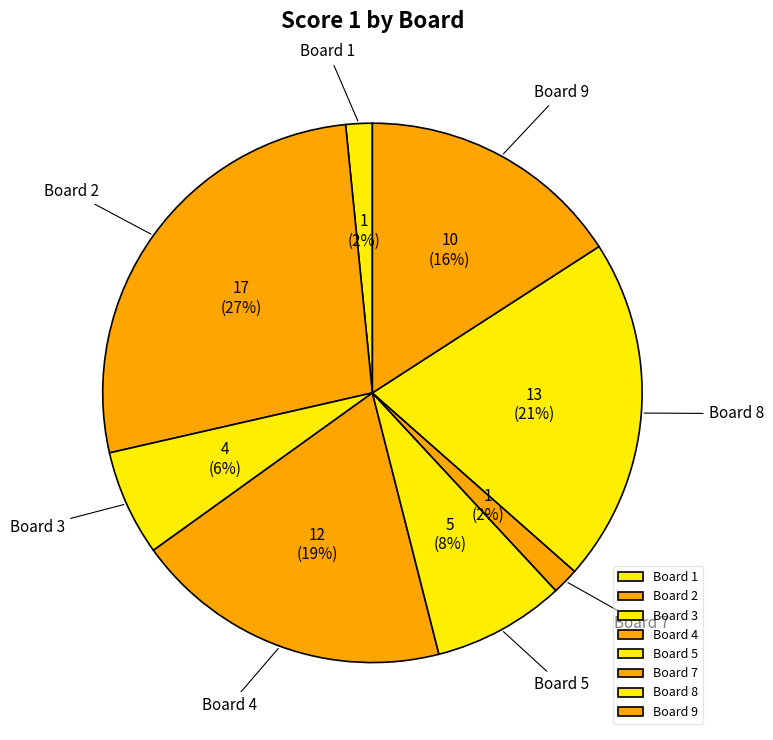

To the nearest percent, what portion does Board 5 represent?

8%